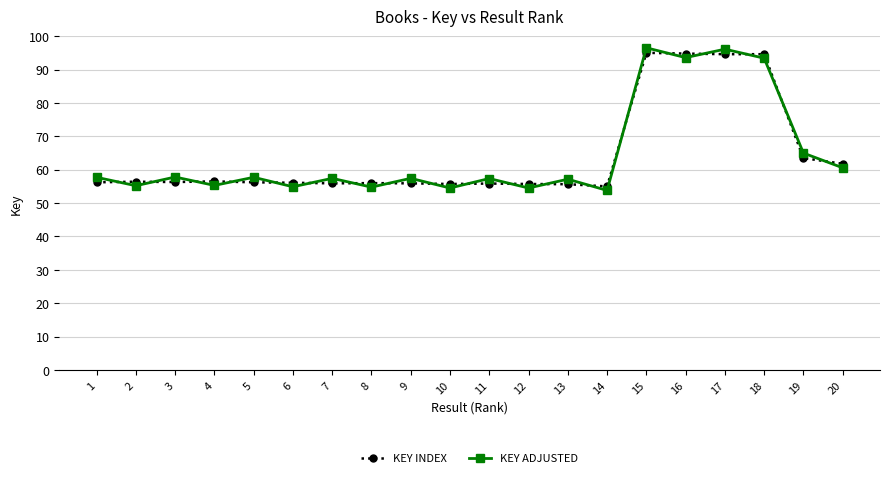

Where do KEY ADJUSTED and KEY INDEX first cross each other?

1 and 2